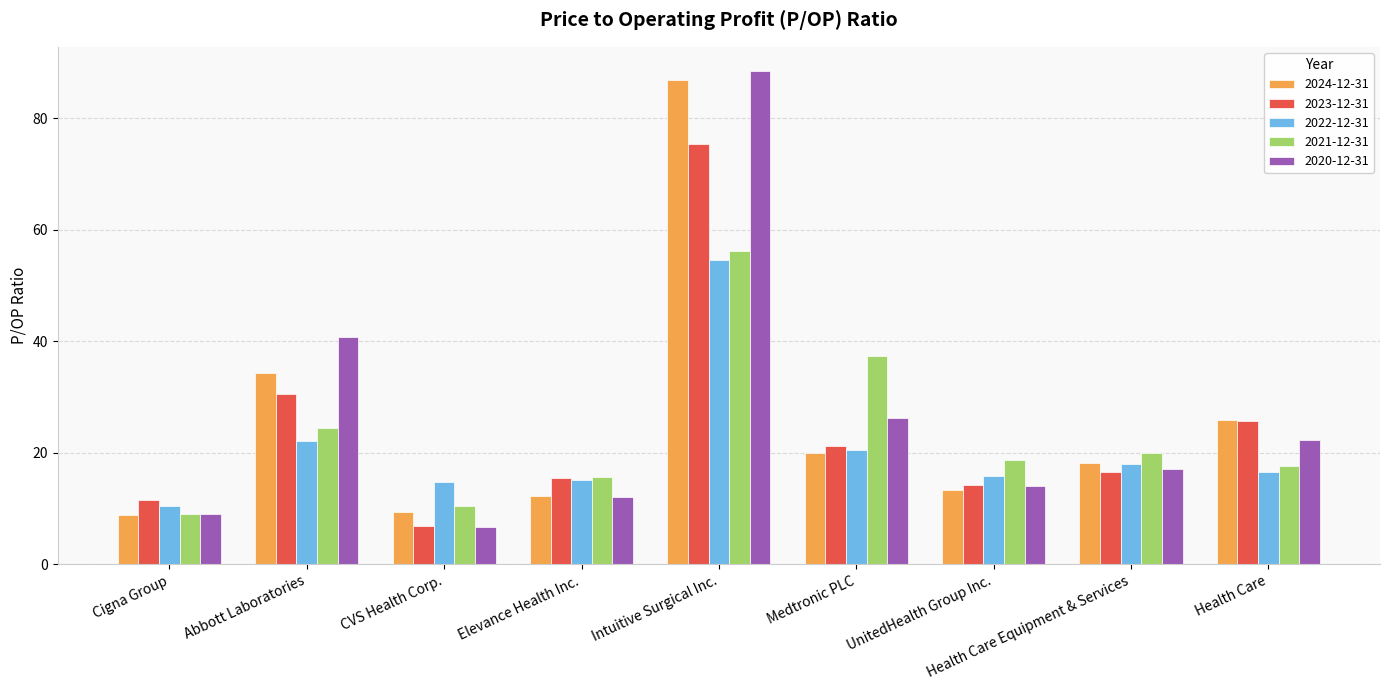

Where does the 2020-12-31 series first go above 17?

Abbott Laboratories